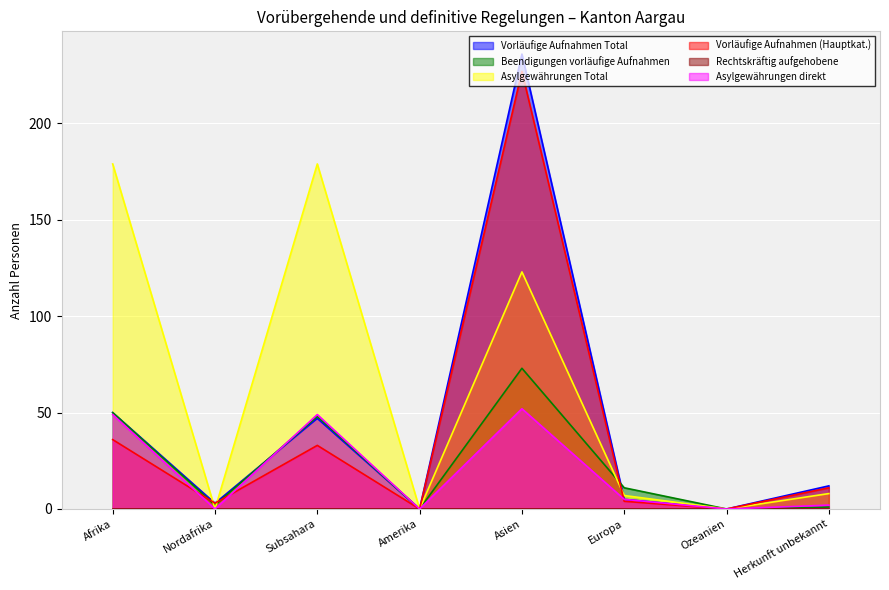

Which series has the largest total across all categories?

Asylgewährungen Total